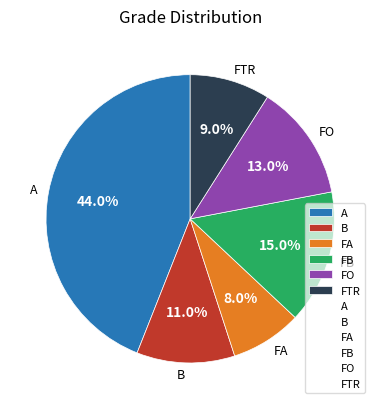

What portion of the pie excludes B?

89.0%